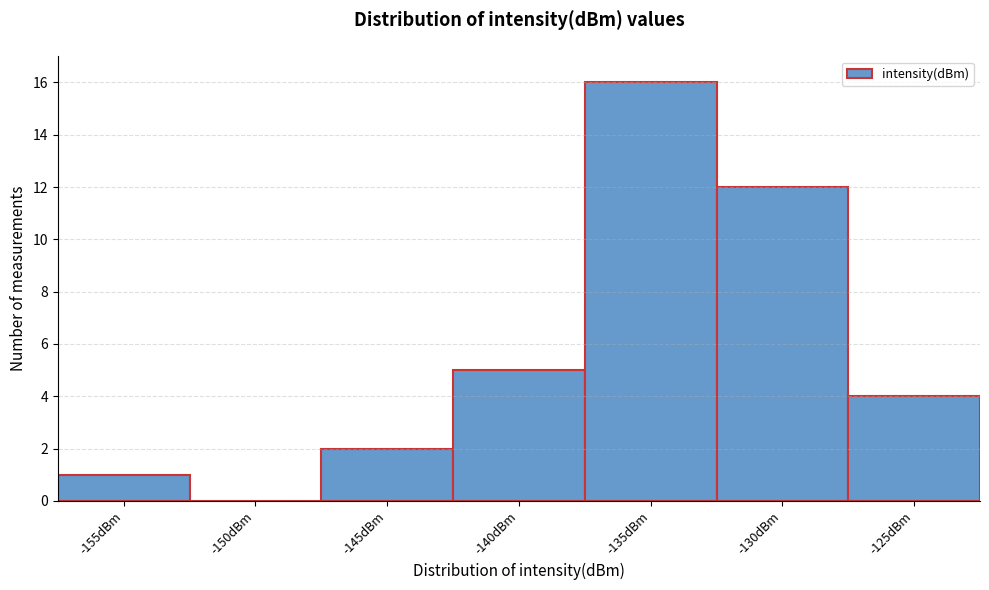

Reading left to right, what are all the values shown in this chart?

-155dBm=1	-150dBm=0	-145dBm=2	-140dBm=5	-135dBm=16	-130dBm=12	-125dBm=4